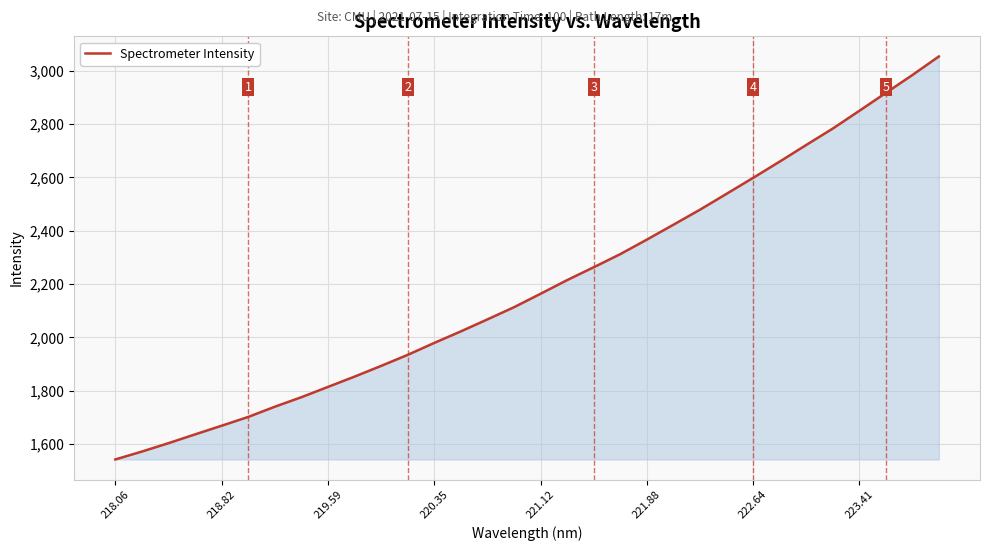

What is the difference between the maximum and minimum values?

1510.4